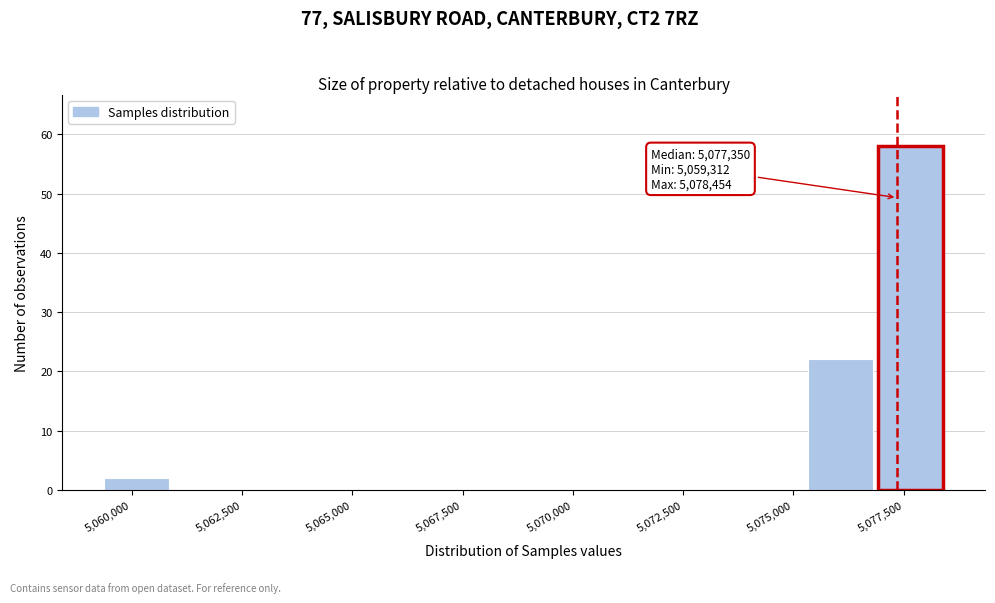

Around what value on the x-axis is the tallest bar? Give the approximate position of its centre, as read against the axis.

5077500